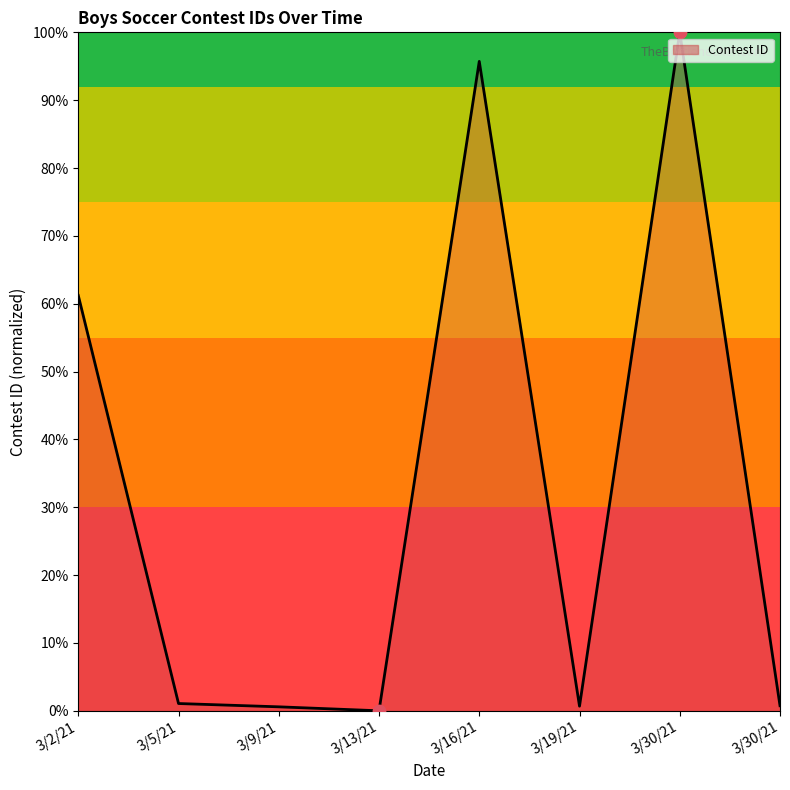

What is the change in value from 3/5/21 to 3/9/21?

-0.5